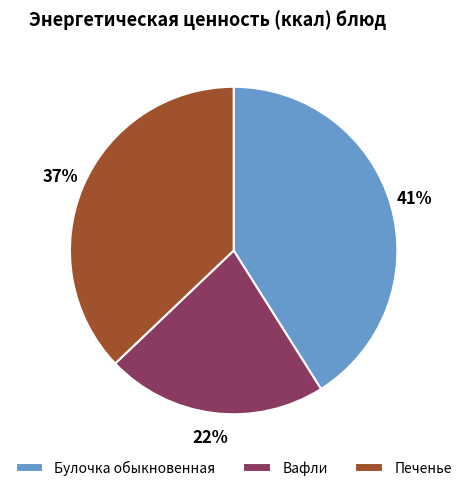

Rank the categories by value from lowest to highest.

Вафли, Печенье, Булочка обыкновенная